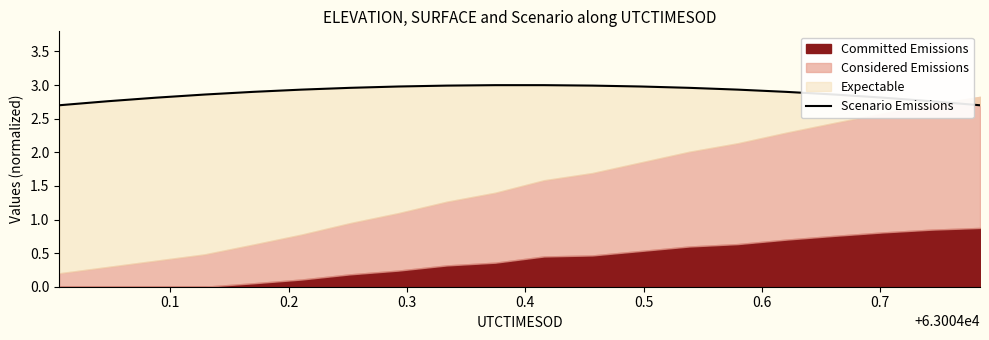

What is the average value?

2.9